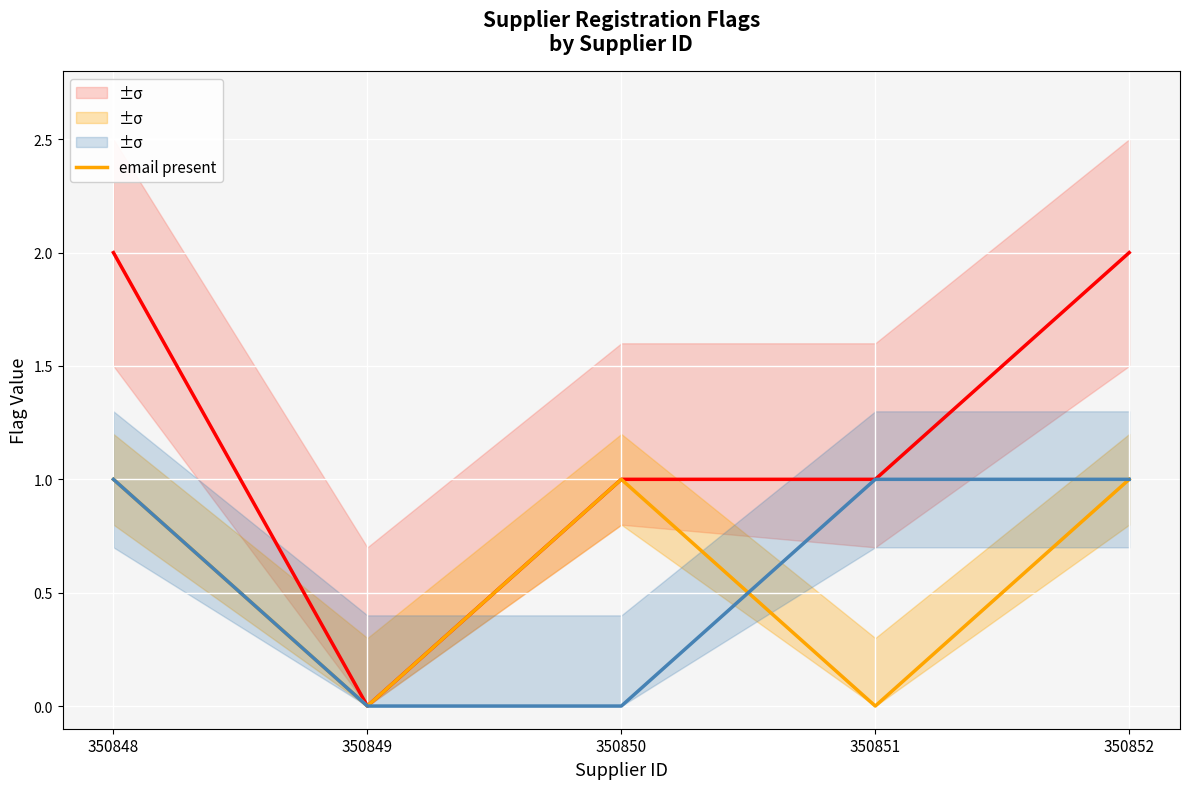

The chart shows a value of 0 at 350852. True or false?

False